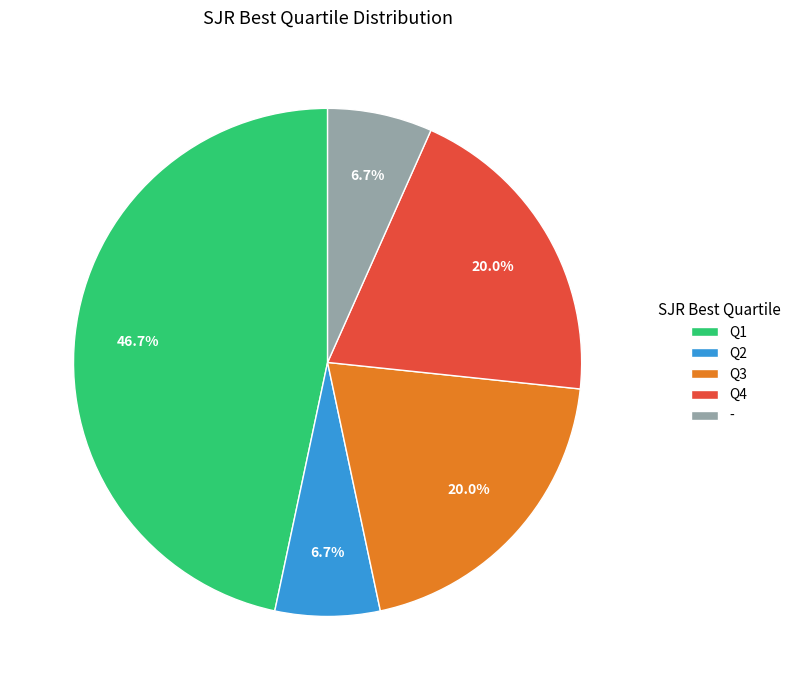

Which has a higher value, Q4 or Q1?

Q1